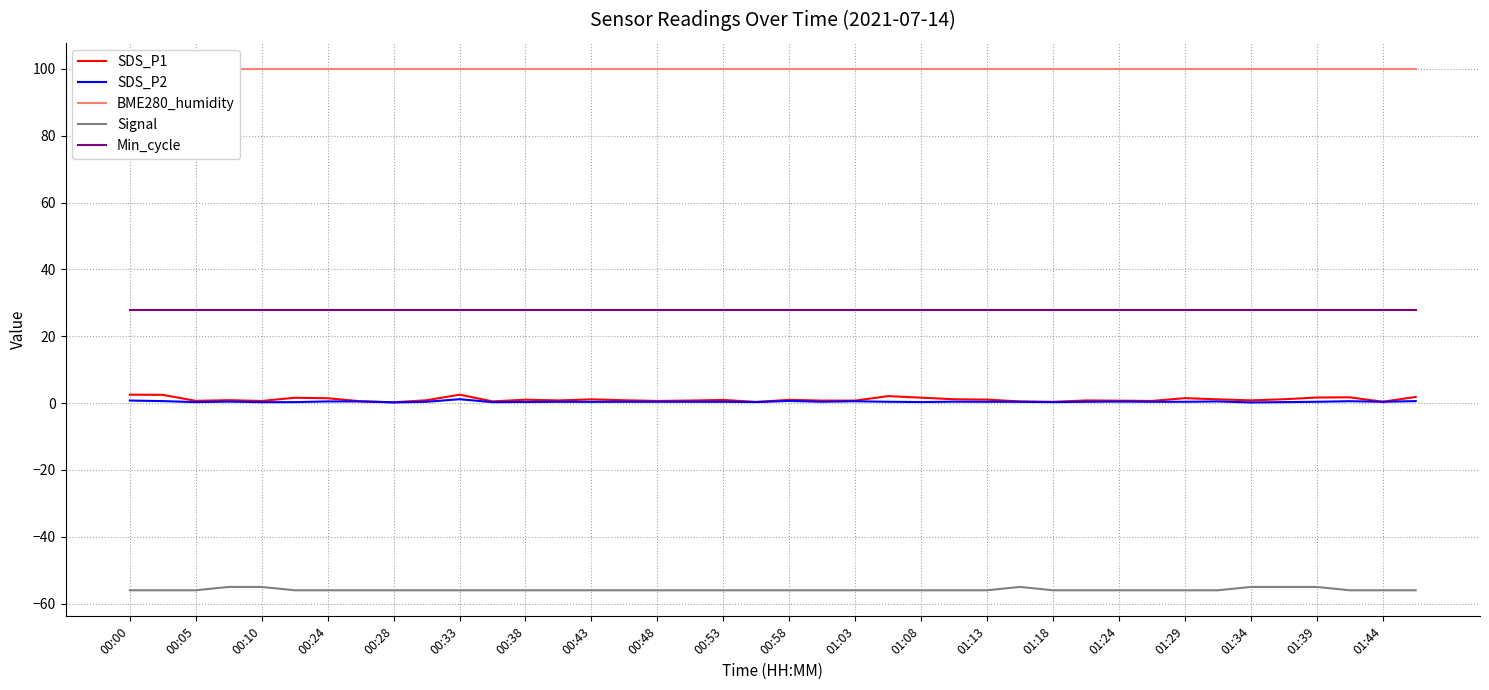

Which series has the largest total across all categories?

BME280_humidity